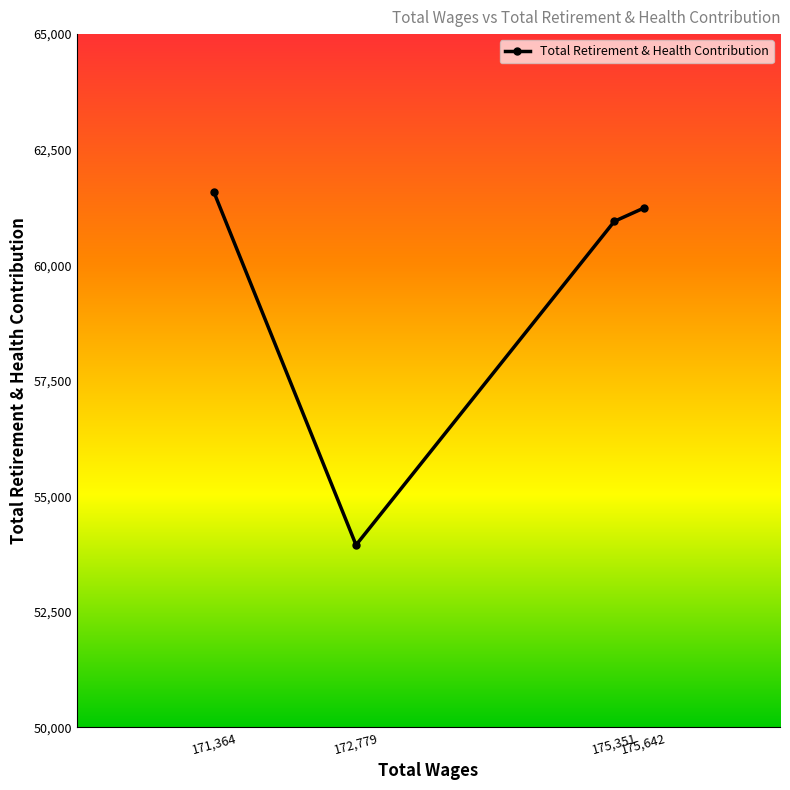

Where is the data nearest to the value 57762?

175,351